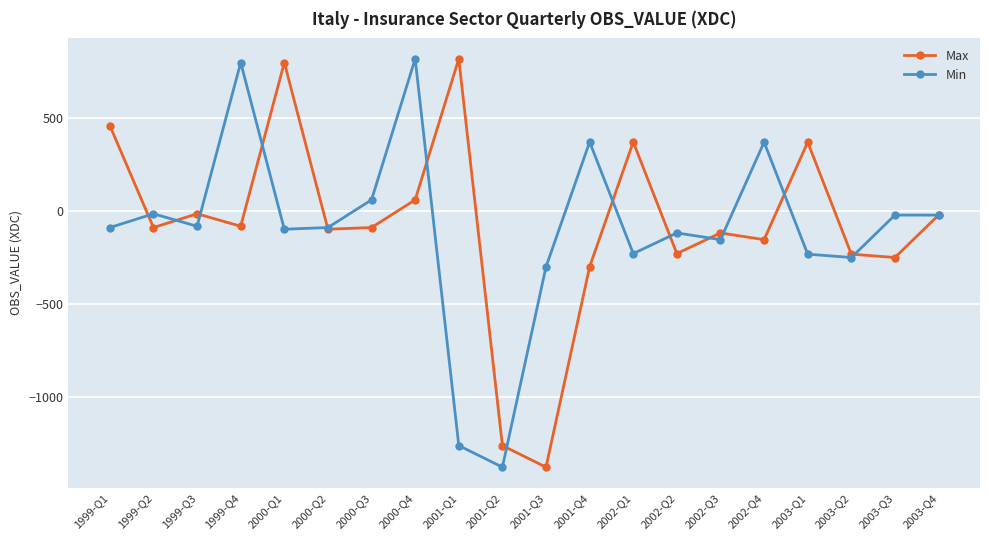

Where do Min and Max first cross each other?

1999-Q1 and 1999-Q2